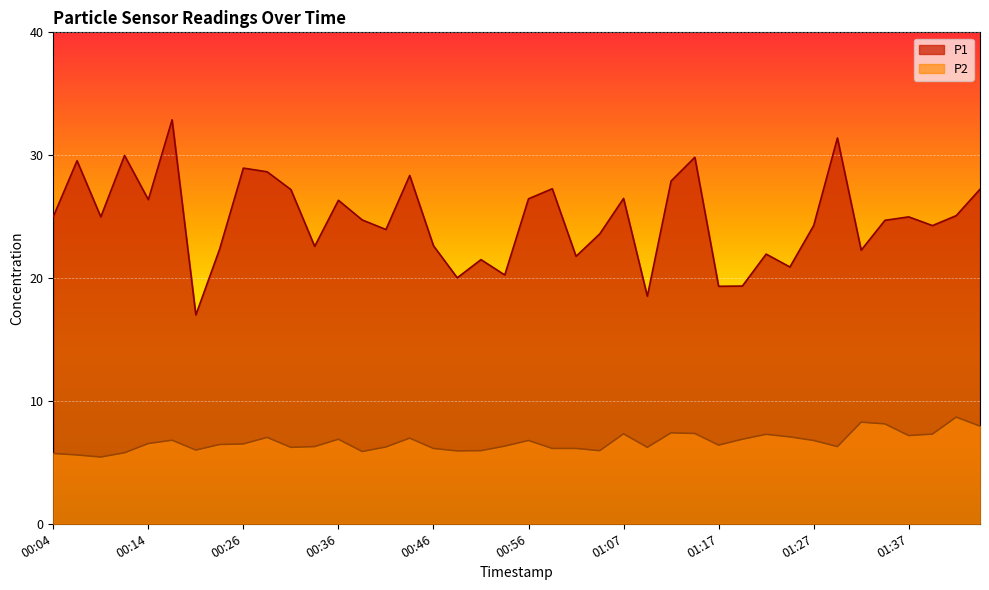

What is the highest value of the P2 series?

8.7